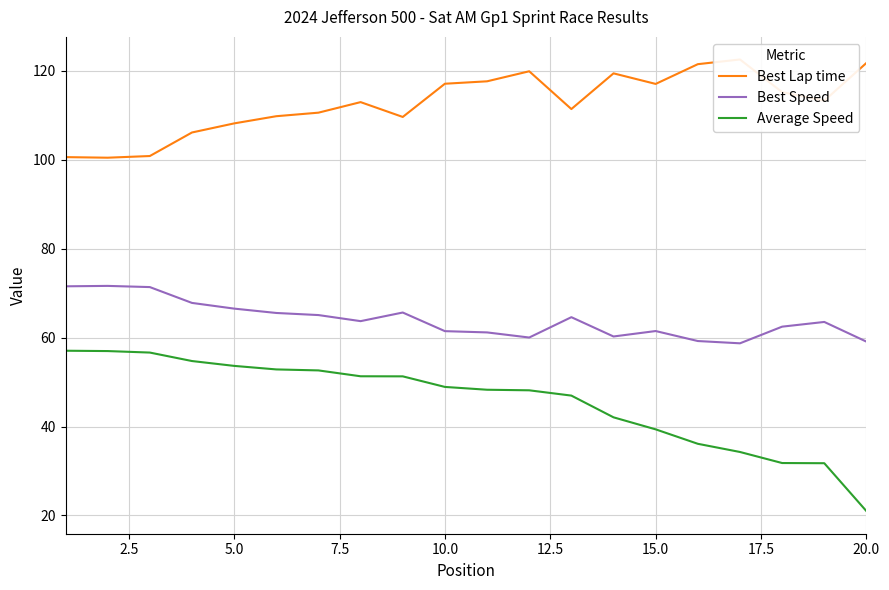

What is the maximum value for Best Speed?

71.7